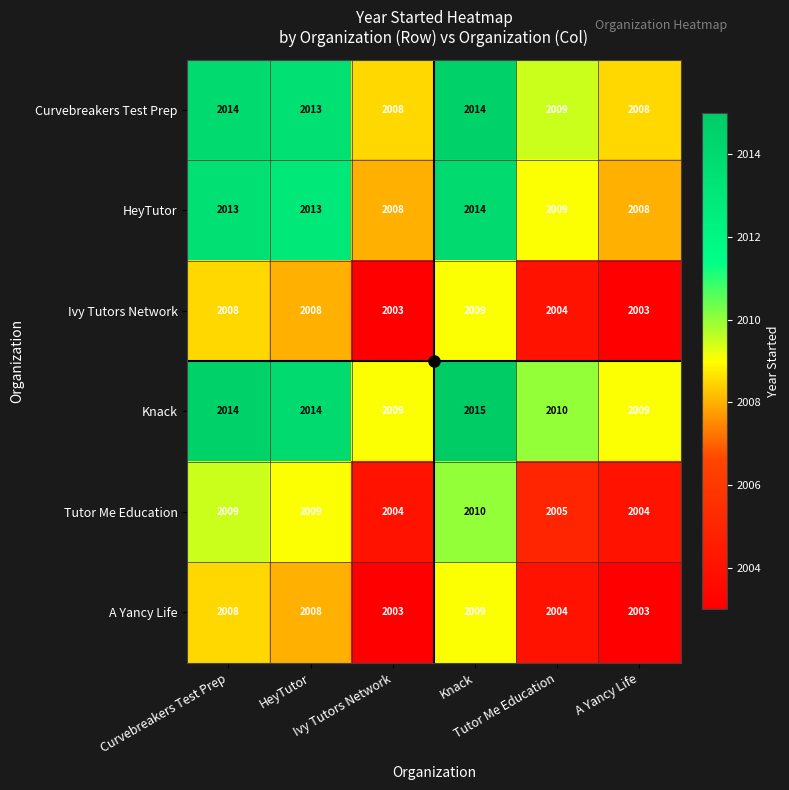

At how many categories does at least one series exceed 2005?

6